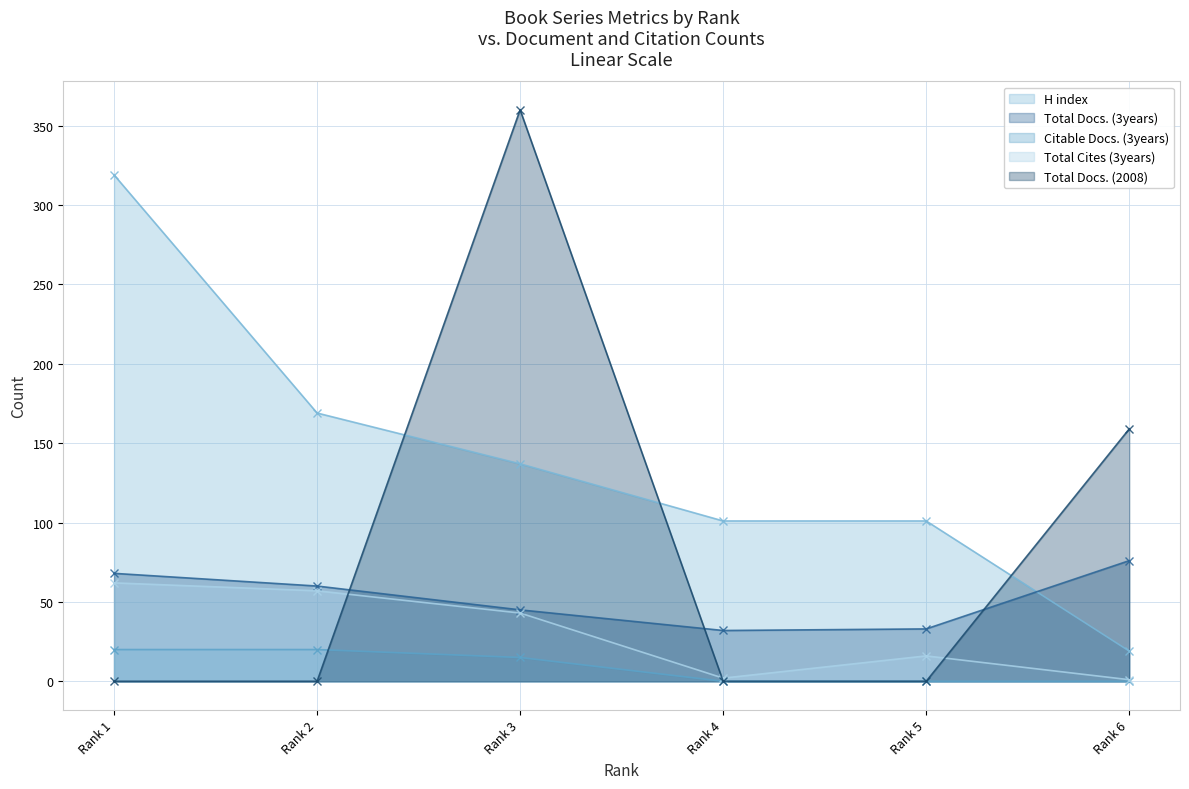

True or false: H index and Total Cites (3years) intersect in this chart.

False